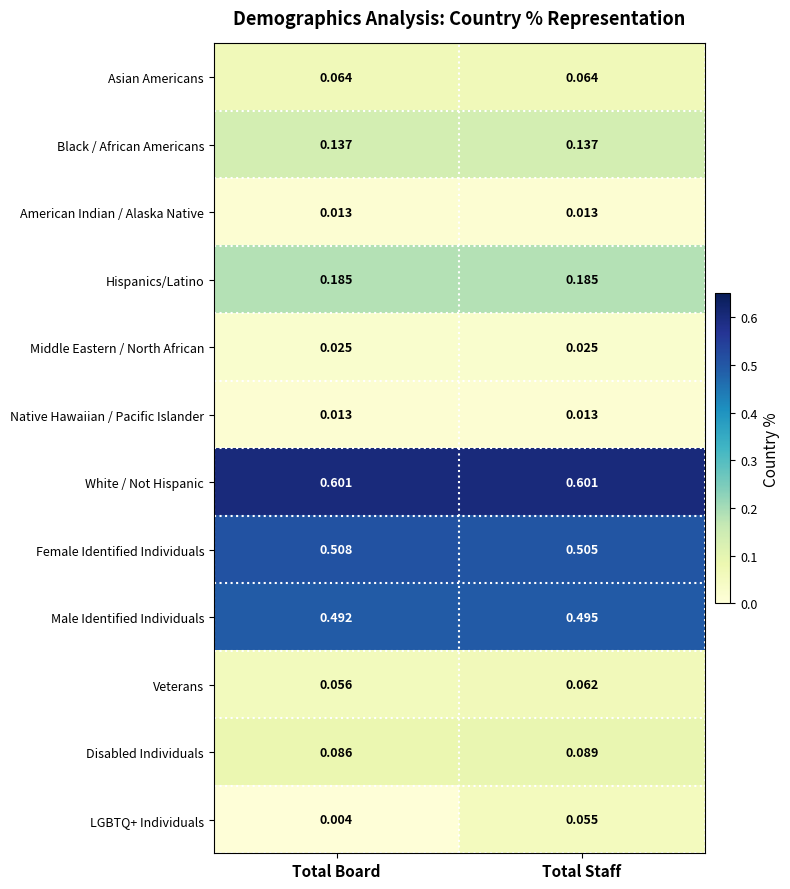

At which label does Veterans reach its peak?

Total Staff